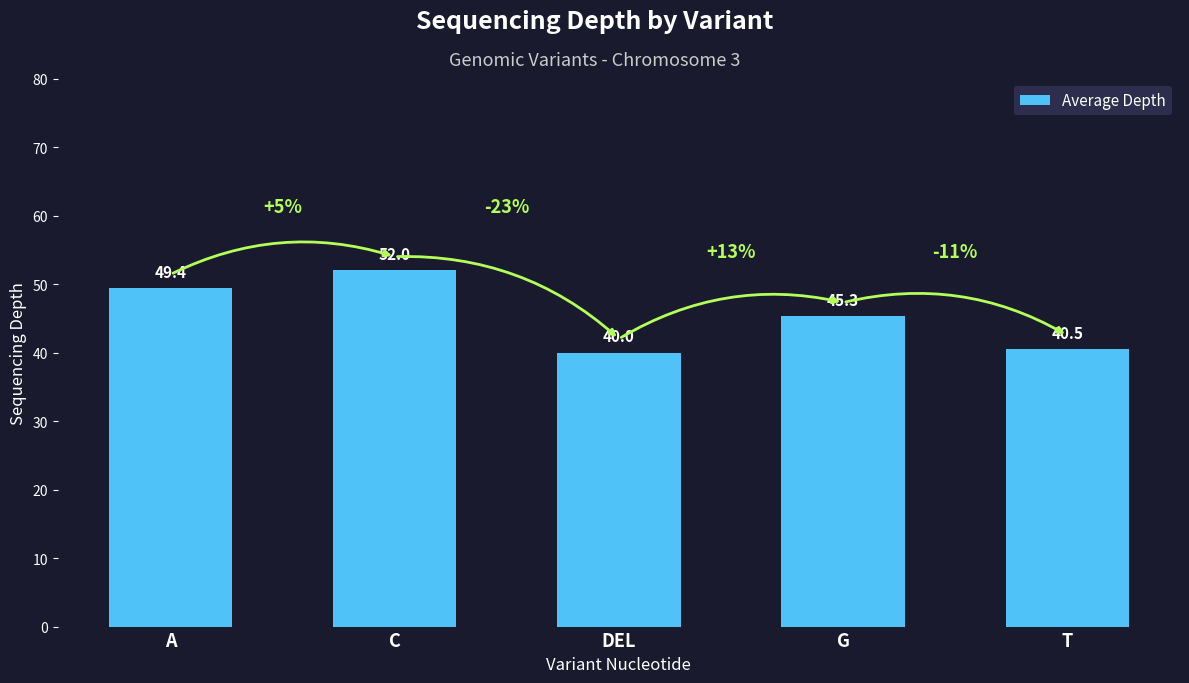

Count the number of values greater than 45.

3